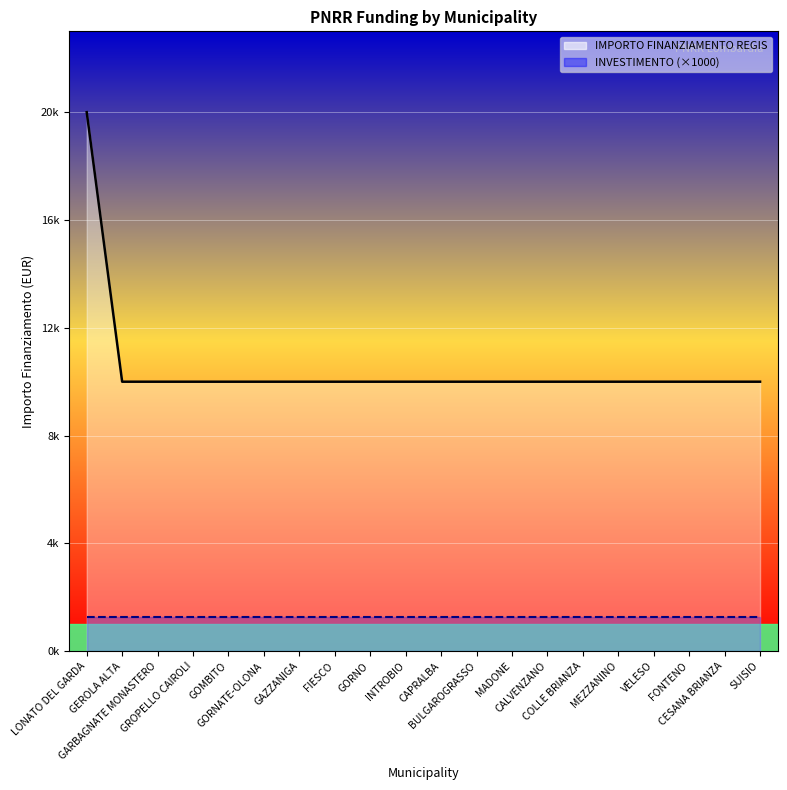

Which has a higher value, CAPRALBA or VELESO?

CAPRALBA